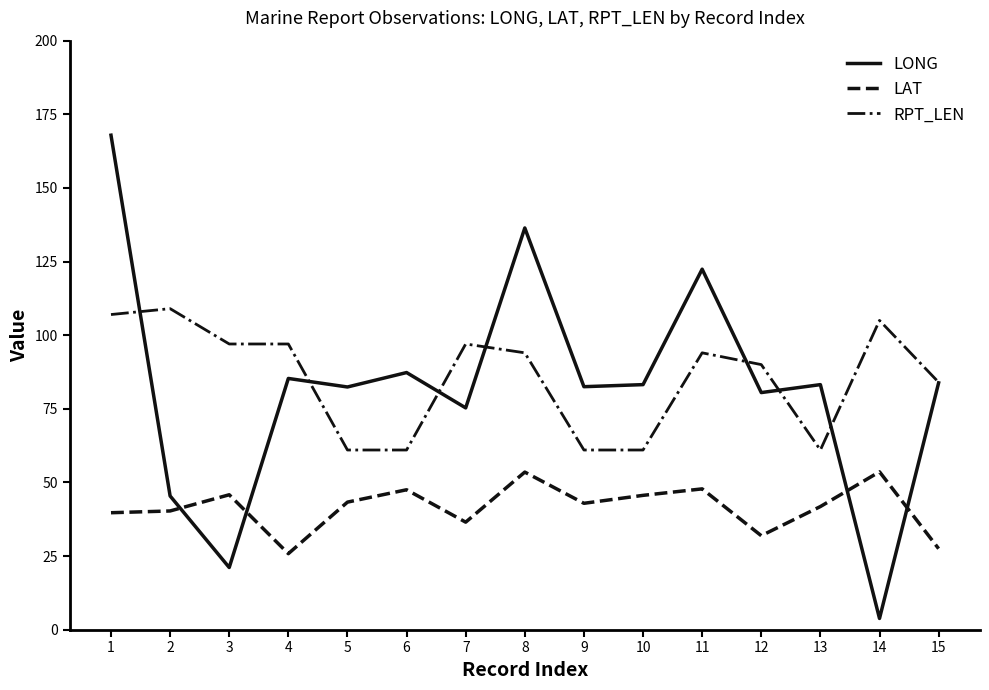

Is the value of LONG at 9 greater than the value of LAT at 5?

Yes